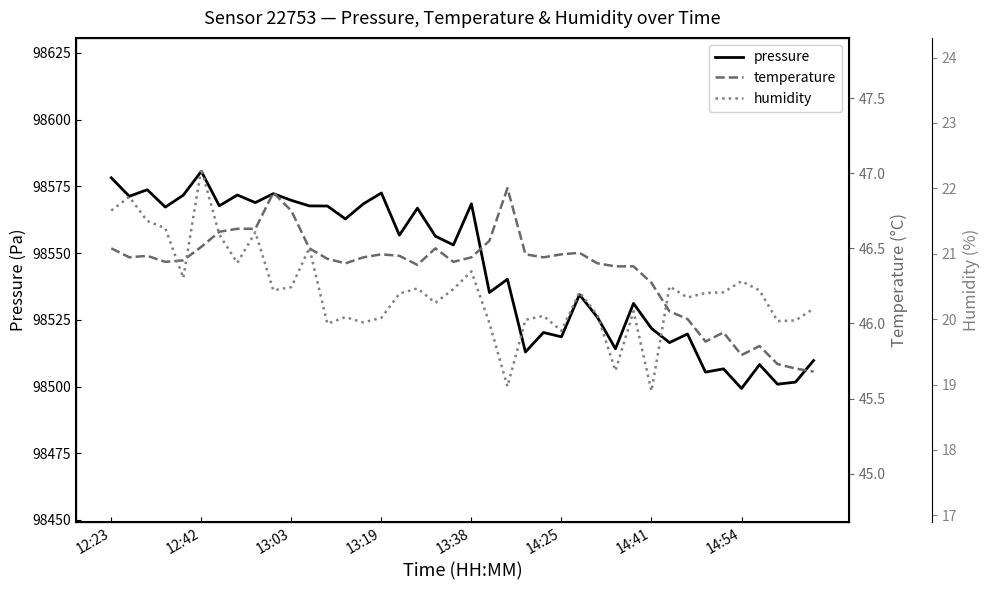

How many data points in temperature are above 46?

33